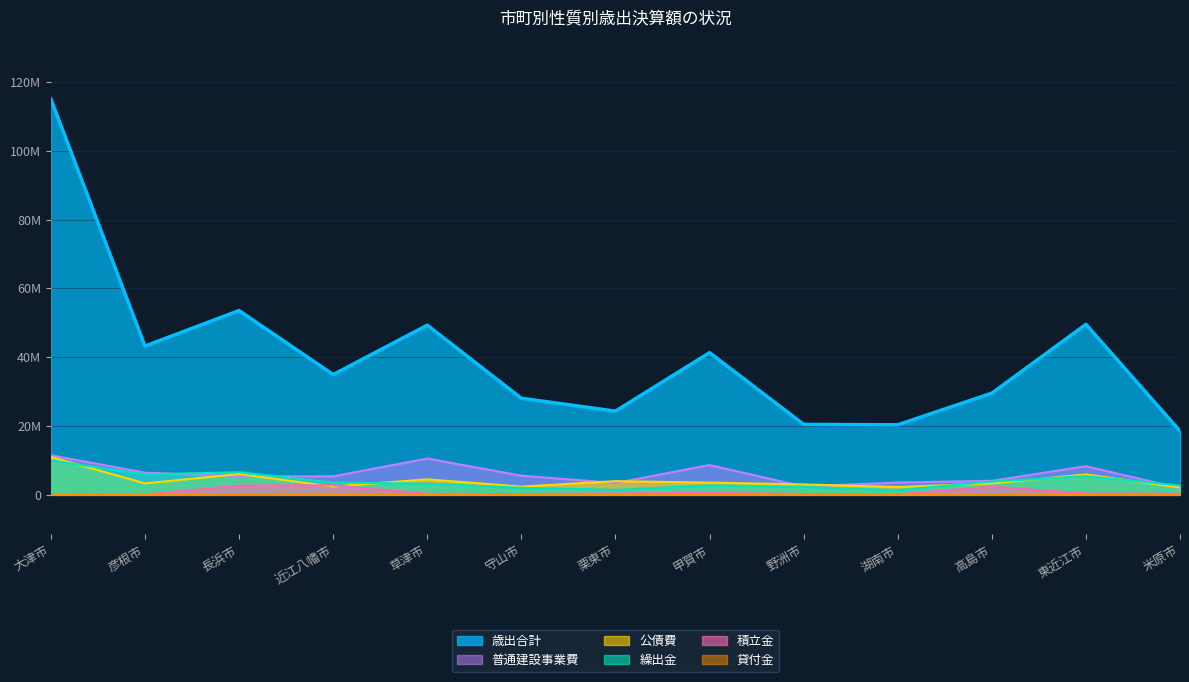

What is the value of the 公債費 point at the 1st from the left?

11023700